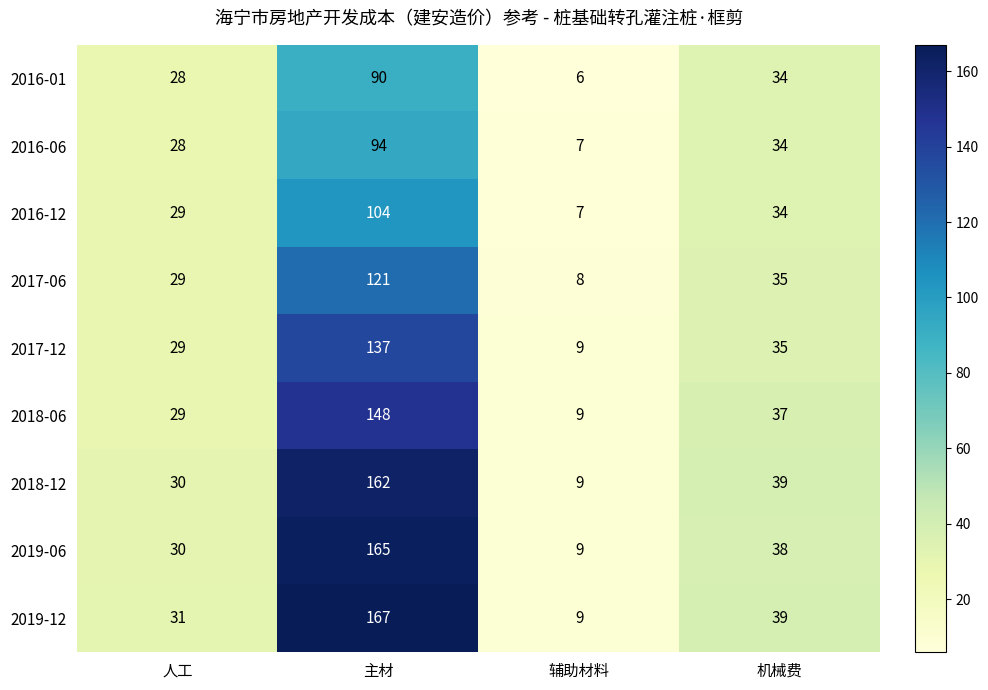

At how many categories does at least one series exceed 99?

1